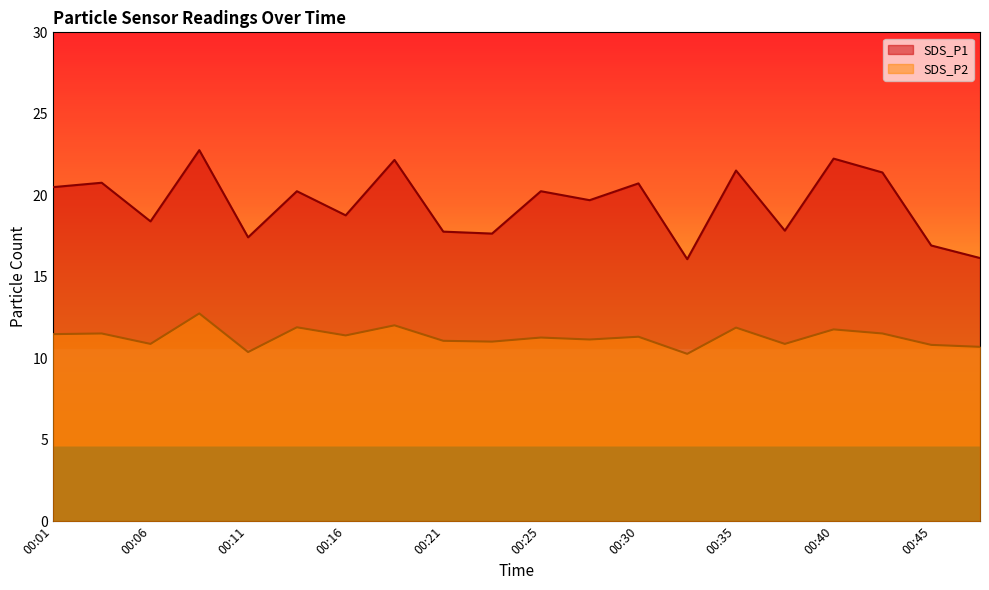

What is the approximate value of SDS_P1 at 00:13?

20.2